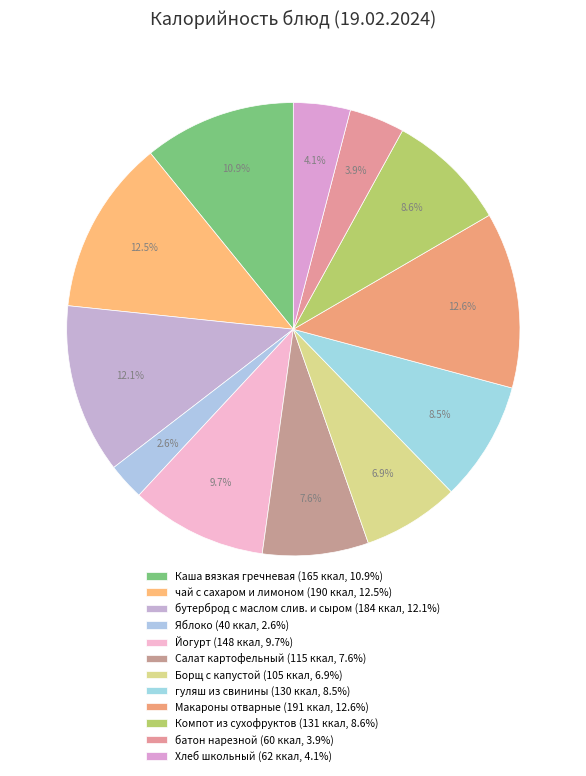

How many segments does this pie chart have?

12